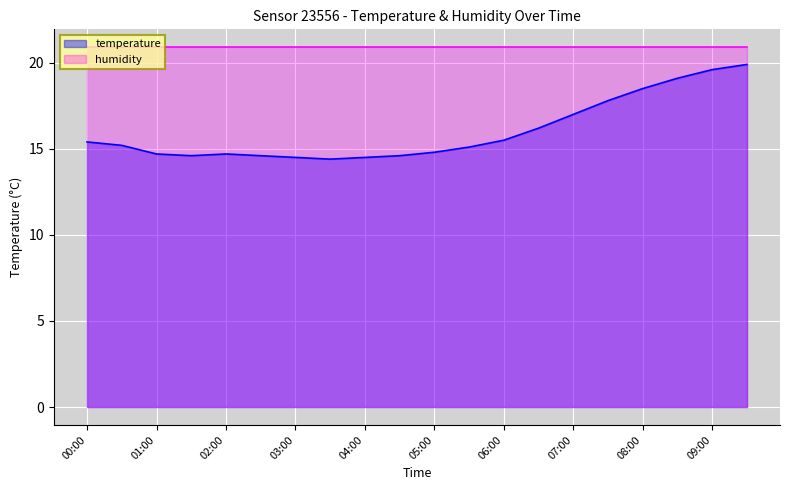

What is the minimum value shown in the chart?

14.4